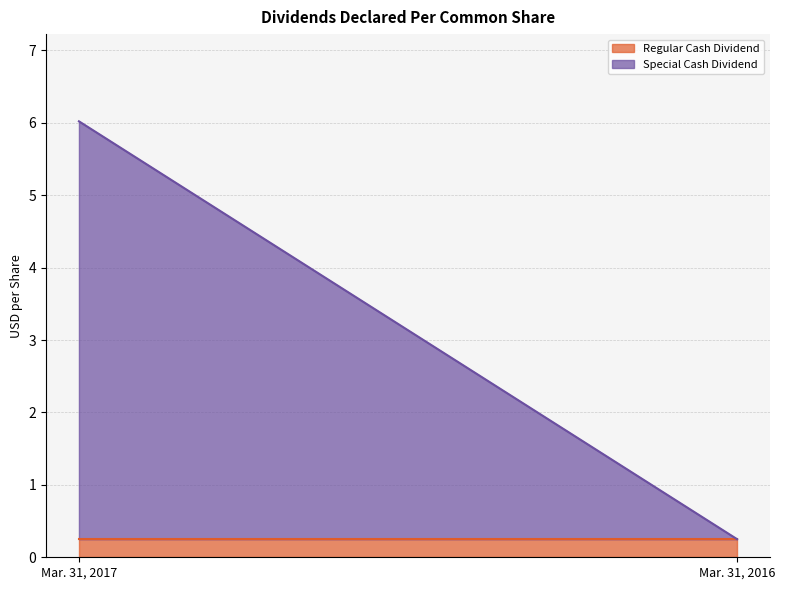

What are all the series names shown in the legend?

Regular Cash Dividend, Special Cash Dividend